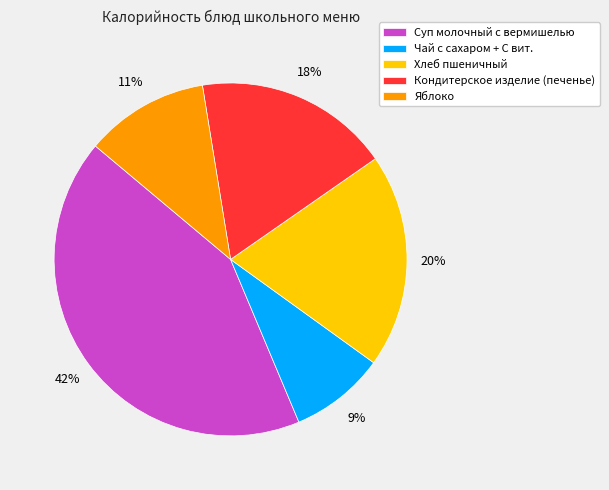

What percentage is the Суп молочный с вермишелью slice, to the nearest percent?

42%